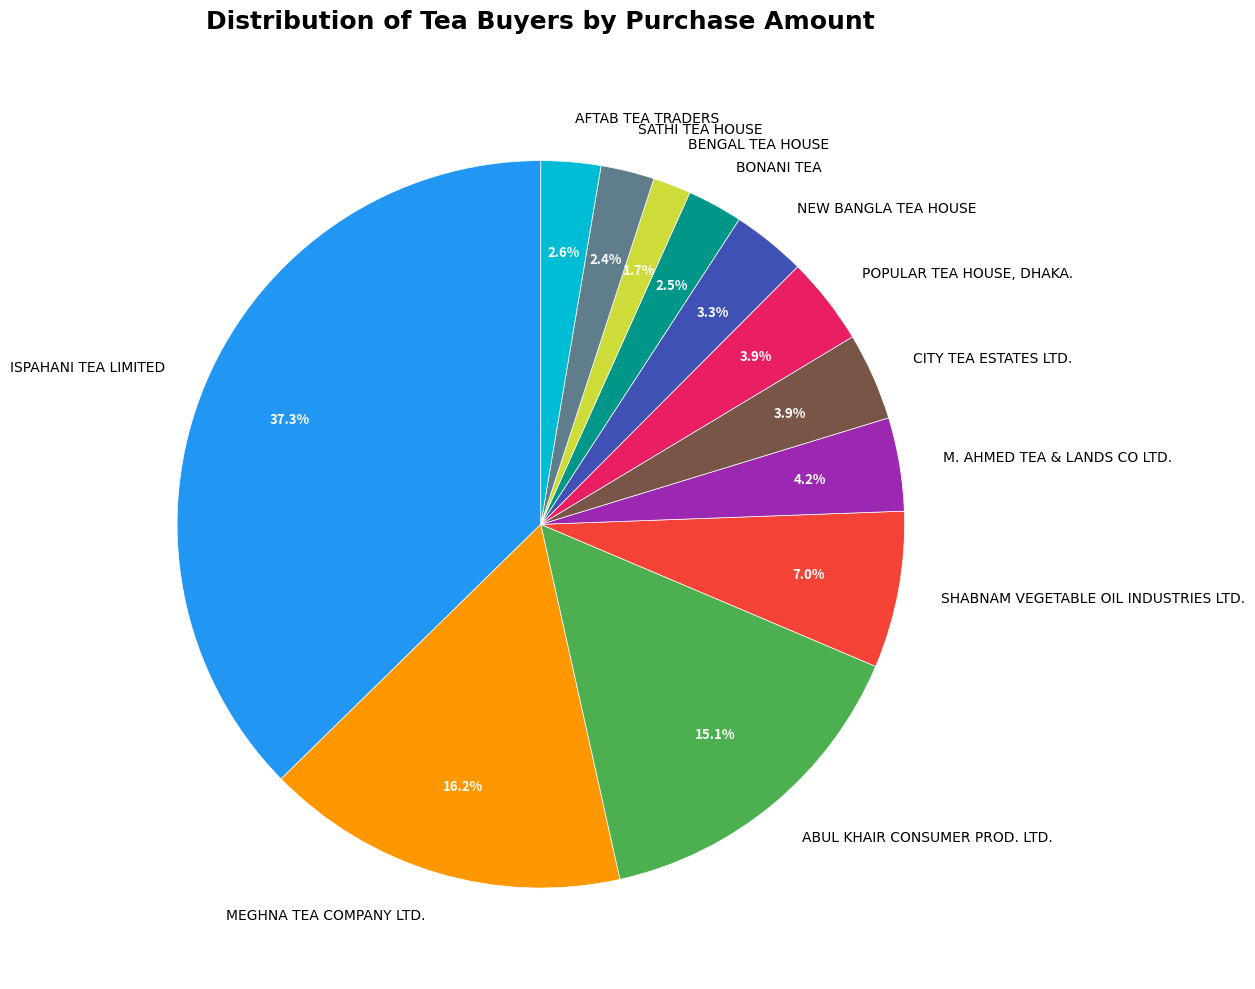

Is it true that AFTAB TEA TRADERS is 3% of the pie?

True